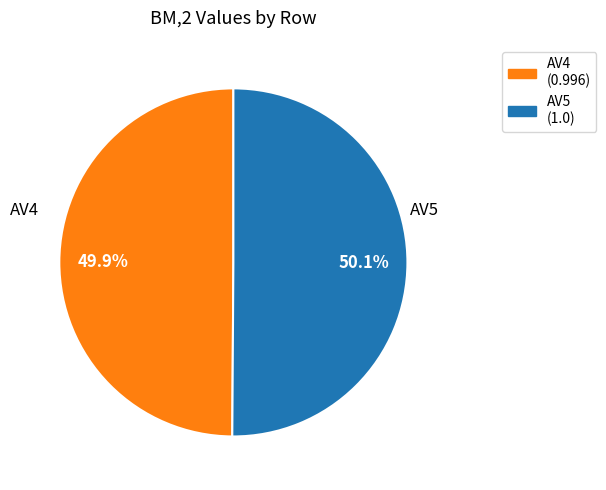

What percentage is NOT represented by AV5?

49.9%